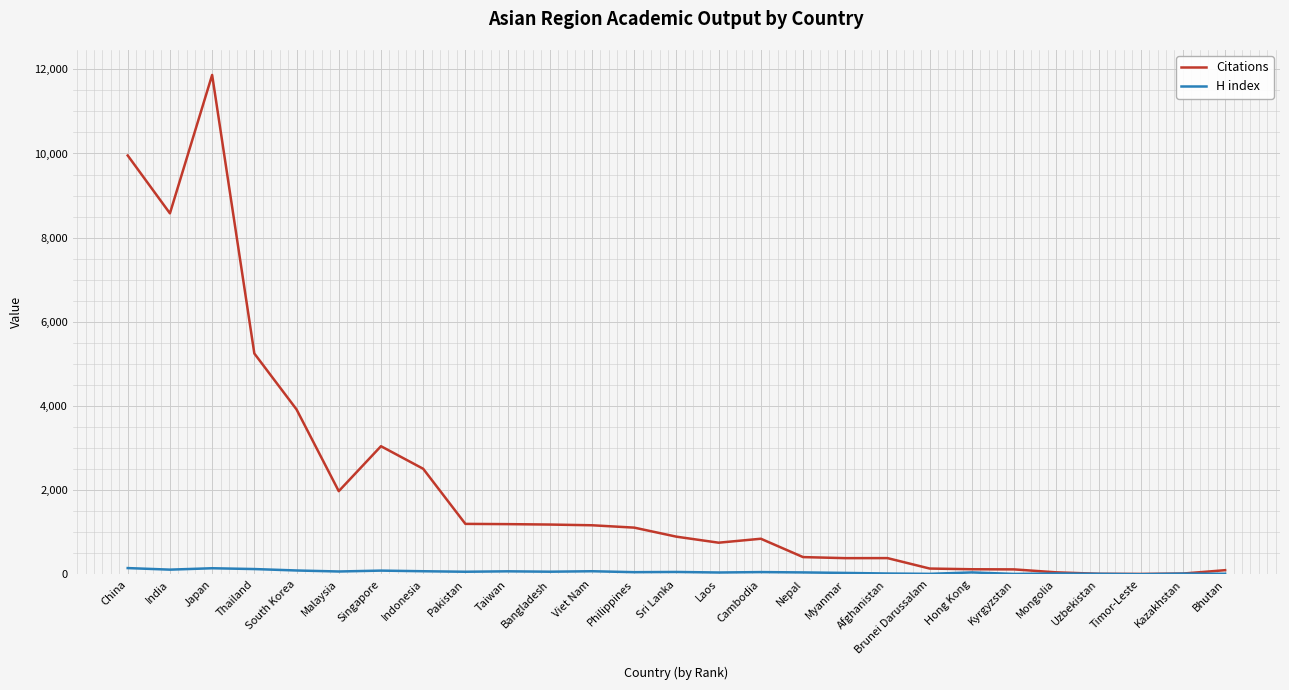

What position from the left is South Korea?

5